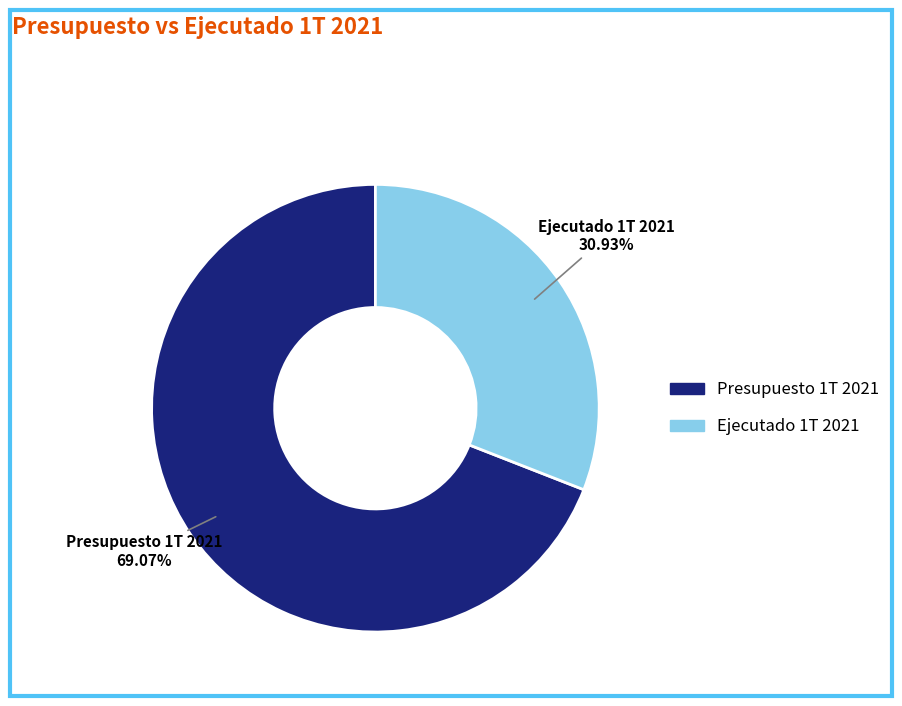

Rank the categories by value from lowest to highest.

Ejecutado 1T 2021, Presupuesto 1T 2021